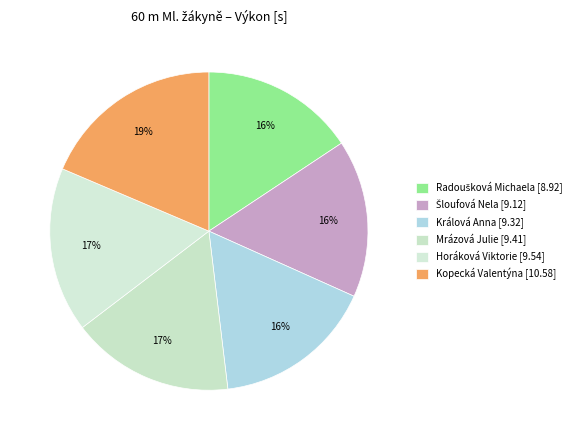

Is Kopecká Valentýna the majority of the pie?

No